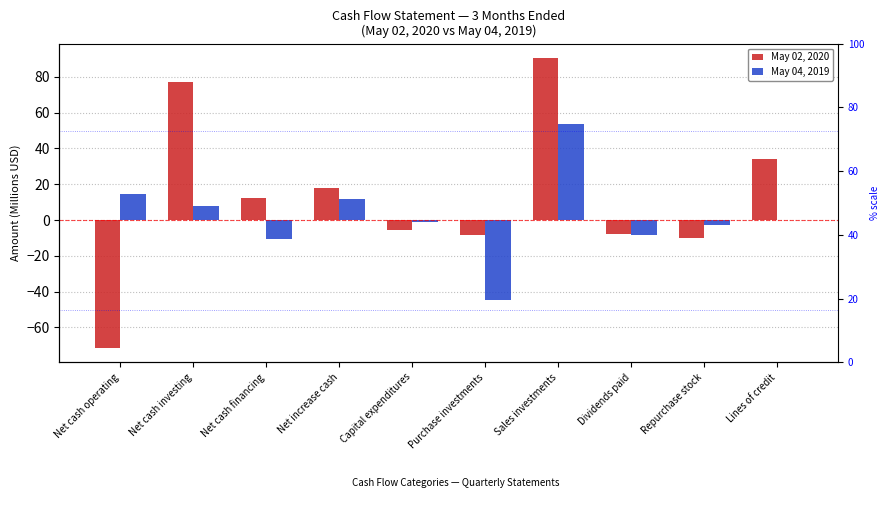

The May 04, 2019 series shows -2.8 at Repurchase stock. True or false?

True